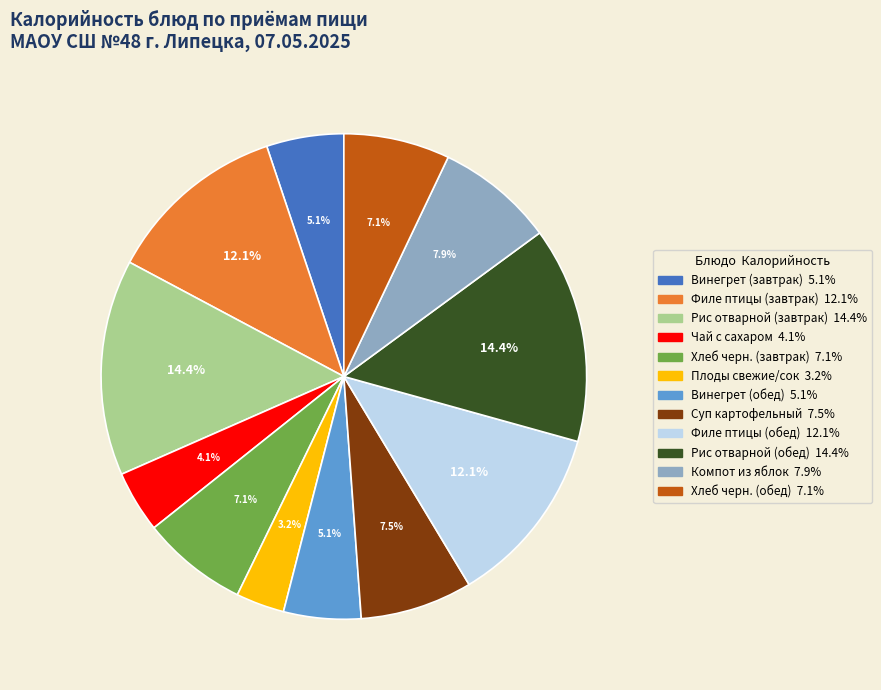

Is the sum of Рис отварной (завтрак) and Рис отварной (обед) greater than half?

No